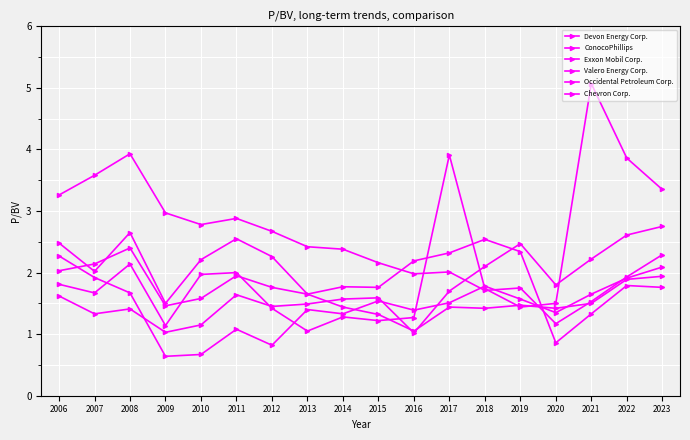

What is the maximum value for ConocoPhillips?

2.8